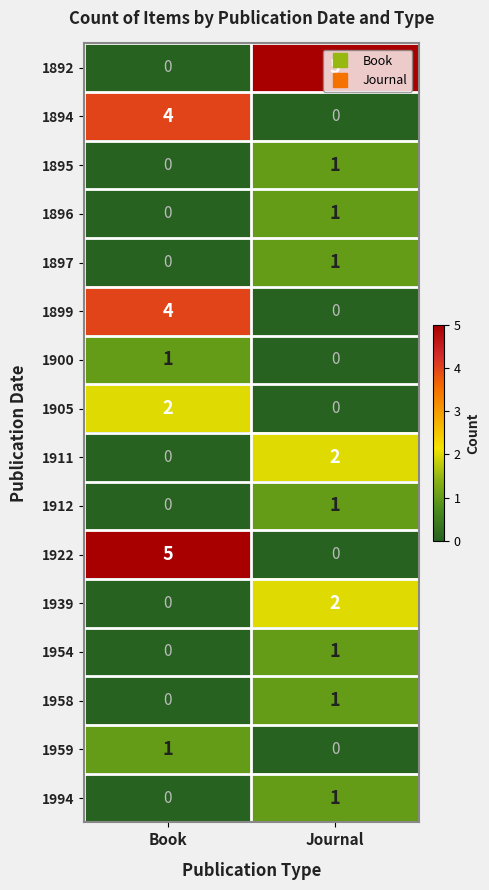

What is the spread (max minus min) of values at Book?

5